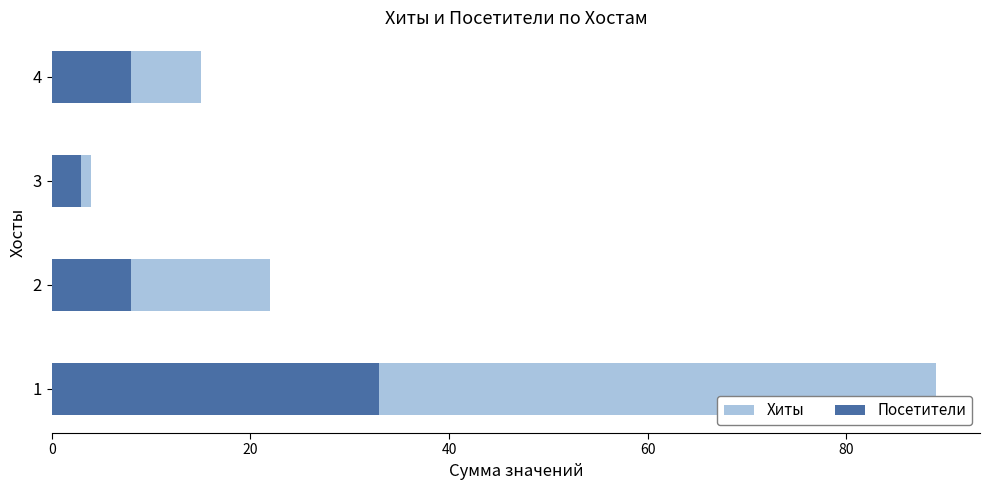

What is the value of the Посетители bar at the 4th from the left?

8